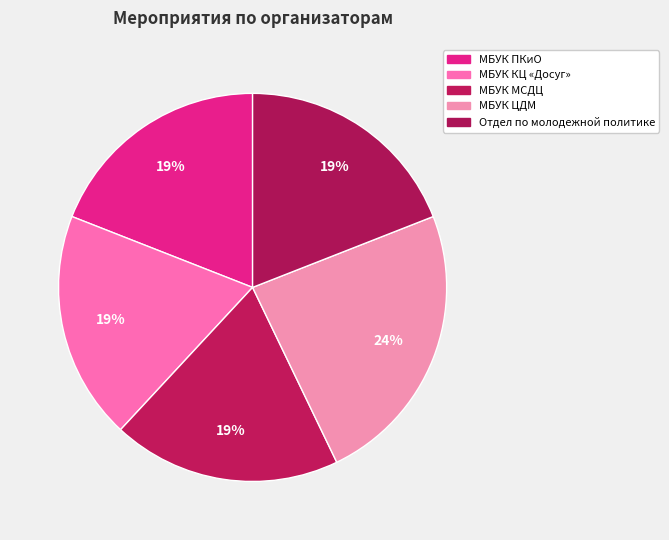

How many segments does this pie chart have?

5